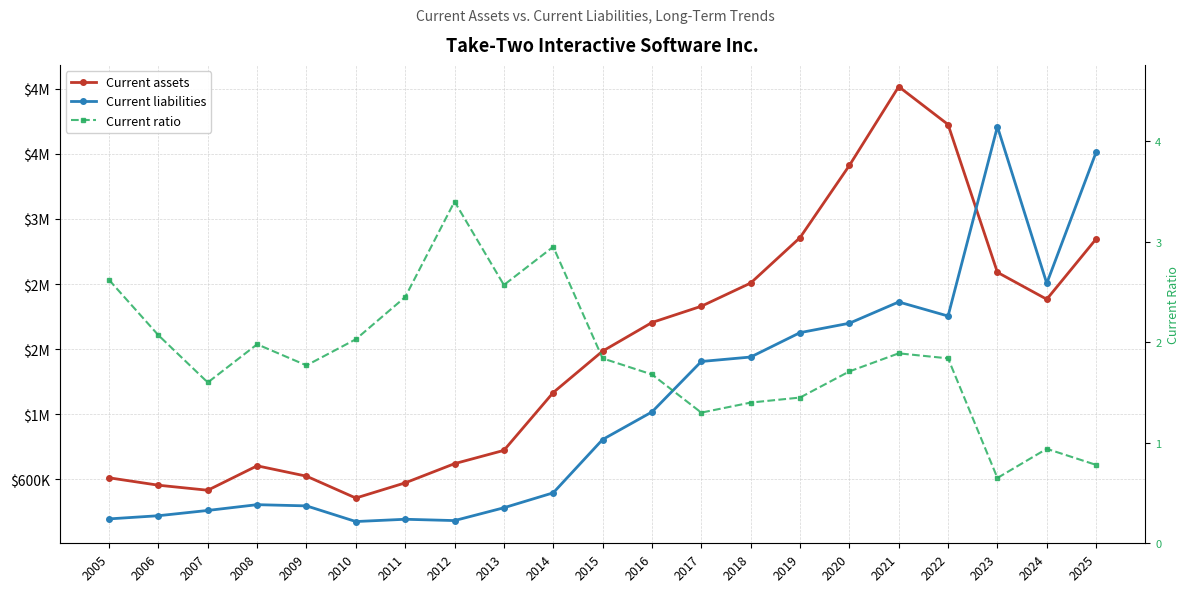

Where do Current liabilities and Current assets first cross each other?

2022 and 2023